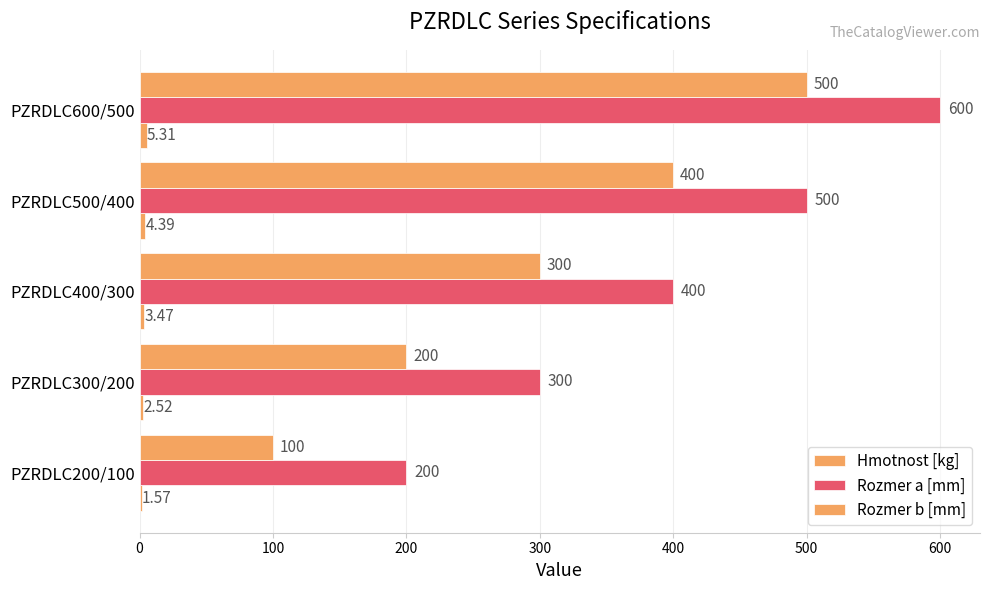

Reading left to right, what are all the values shown in this chart?

Hmotnost [kg]: 1.6	2.5	3.5	4.4	5.3
Rozmer a [mm]: 200.0	300.0	400.0	500.0	600.0
Rozmer b [mm]: 100.0	200.0	300.0	400.0	500.0